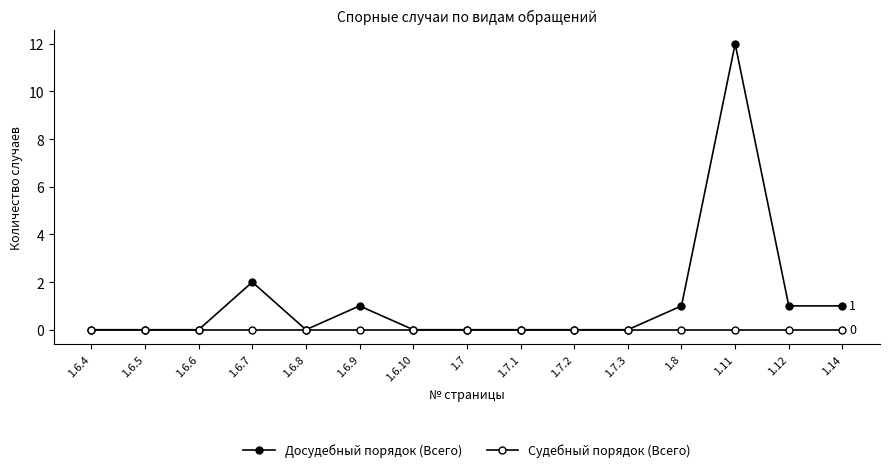

Reading right to left, transcribe all the data shown in this chart.

Досудебный порядок (Всего): 1	1	12	1	0	0	0	0	0	1	0	2	0	0	0
Судебный порядок (Всего): 0	0	0	0	0	0	0	0	0	0	0	0	0	0	0